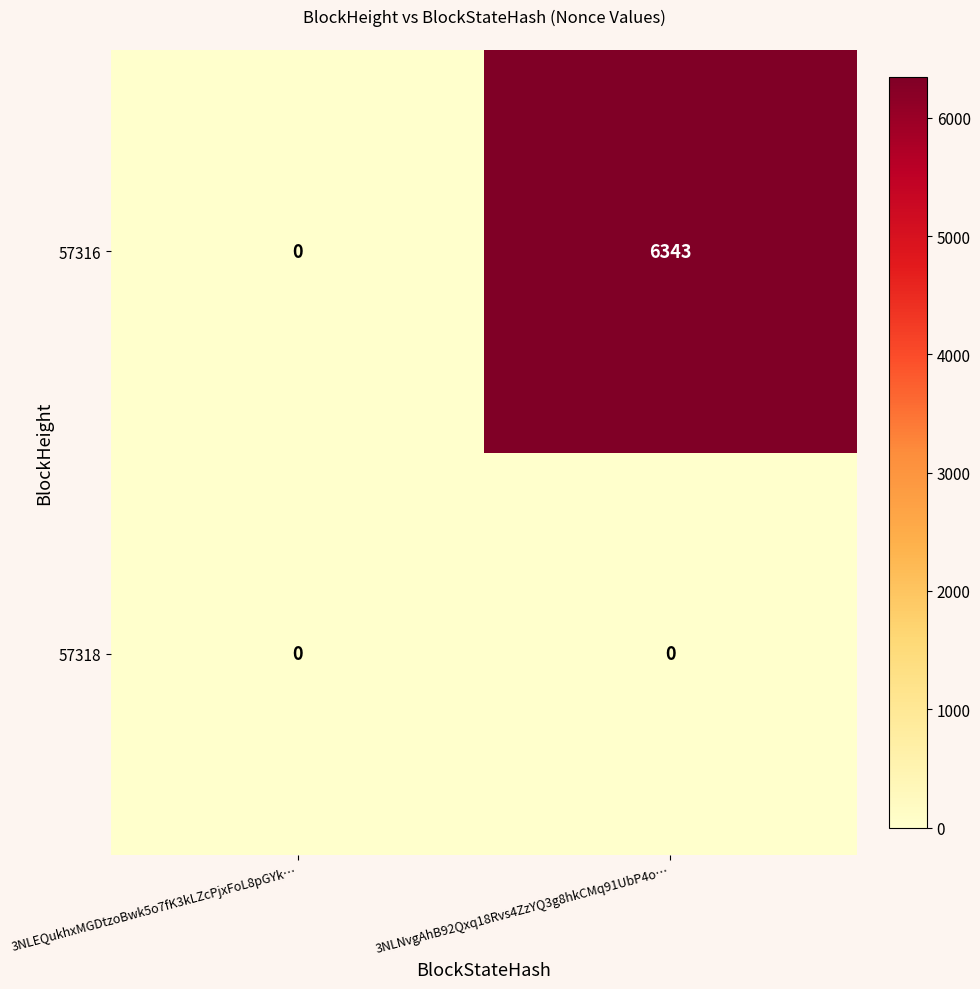

Which series has the largest total across all categories?

57316